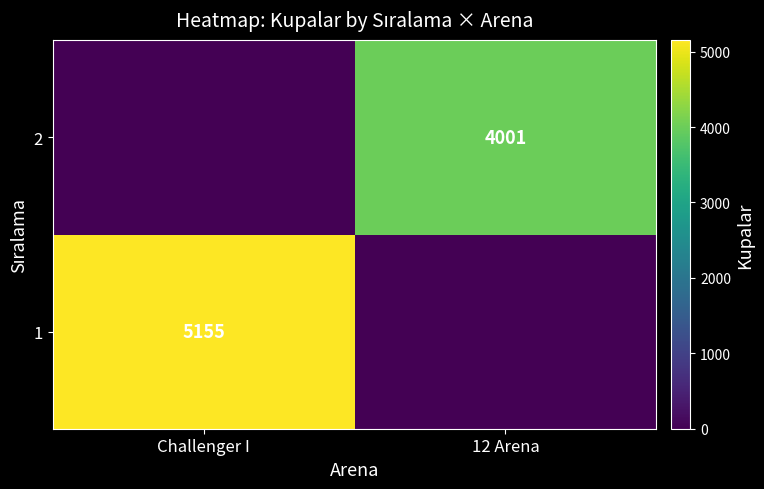

At which category does the chart reach its peak across all series?

Challenger I